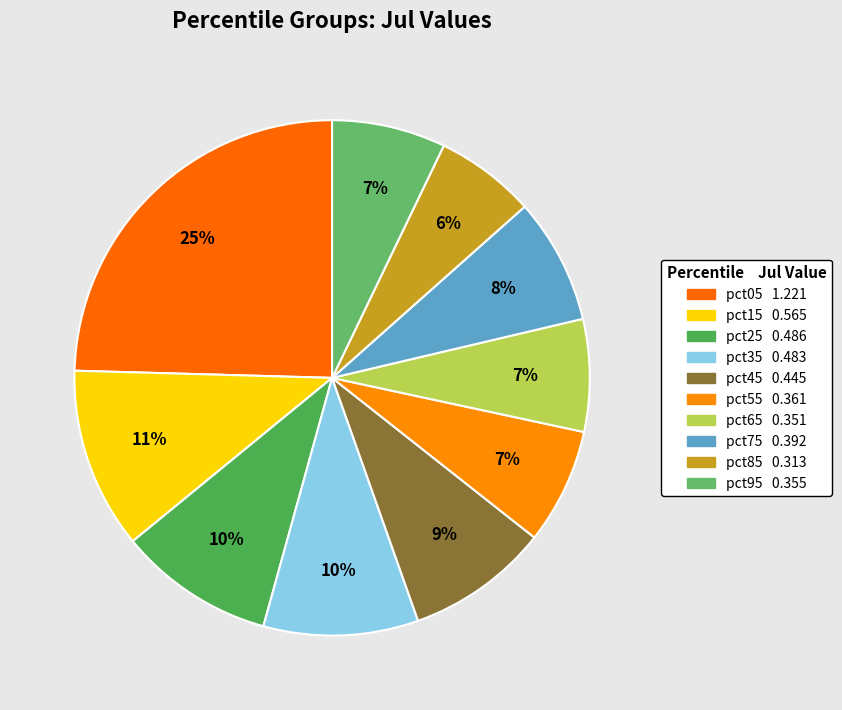

How many segments does this pie chart have?

10